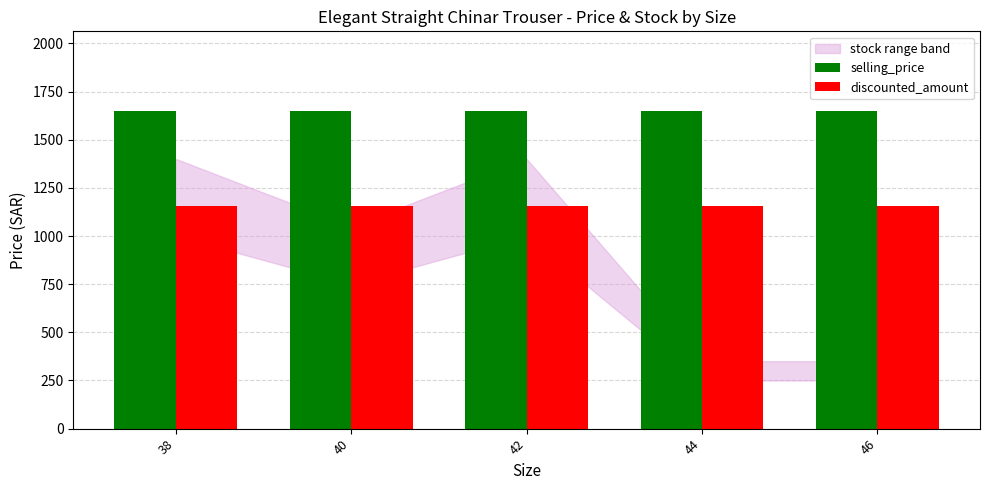

Reading right to left, transcribe all the data shown in this chart.

selling_price: 46=1650	44=1650	42=1650	40=1650	38=1650
discounted_amount: 46=1155	44=1155	42=1155	40=1155	38=1155